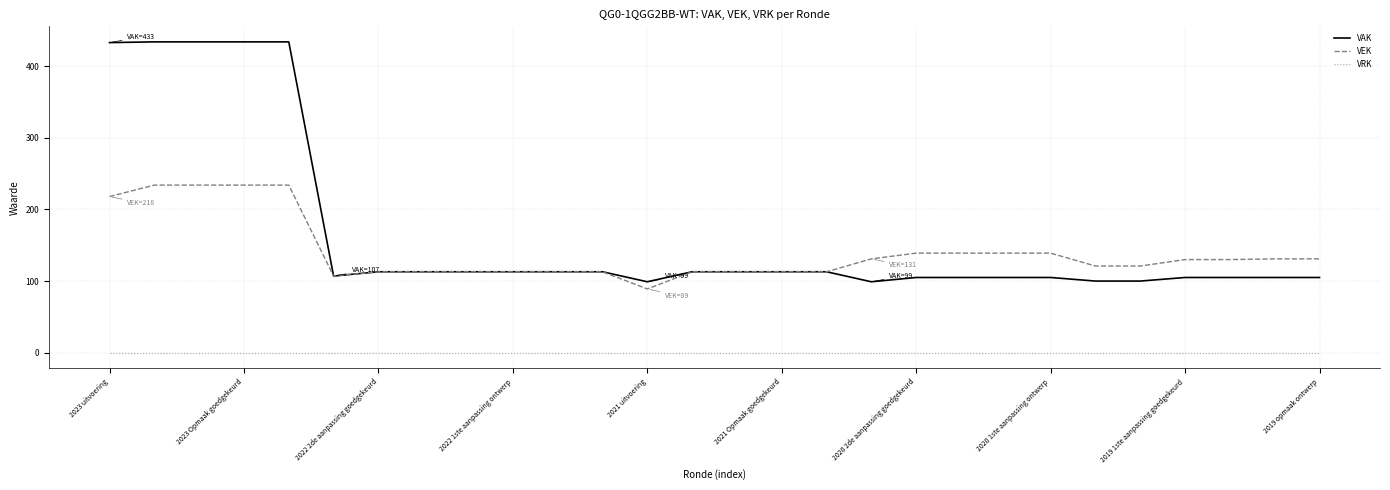

True or false: VAK and VRK intersect in this chart.

False